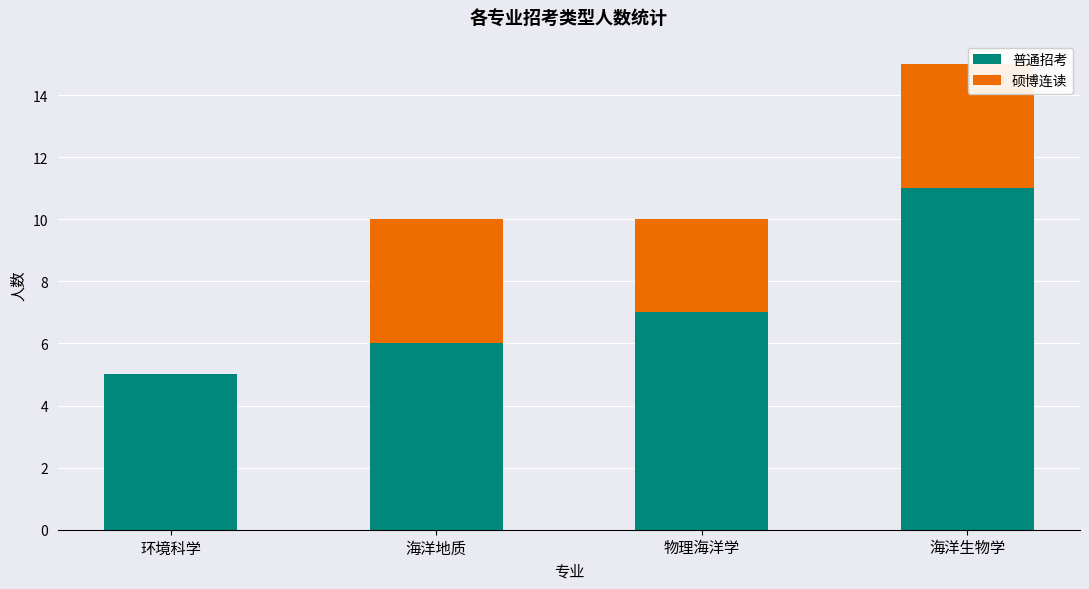

At which category is the sum across all series the highest?

海洋生物学